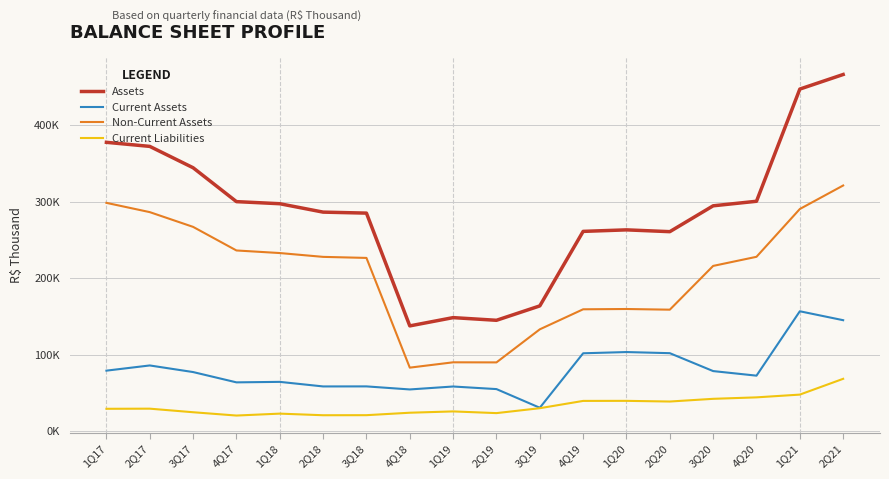

Reading left to right, list all the values displayed in this chart.

Assets: 1Q17=377527	2Q17=372205	3Q17=344296	4Q17=300009	1Q18=297273	2Q18=286299	3Q18=285001	4Q18=137607	1Q19=148424	2Q19=144930	3Q19=163739	4Q19=261125	1Q20=263110	2Q20=260759	3Q20=294549	4Q20=300478	1Q21=447094	2Q21=466154
Current Assets: 1Q17=79126	2Q17=85915	3Q17=77279	4Q17=63821	1Q18=64462	2Q18=58486	3Q18=58550	4Q18=54555	1Q19=58404	2Q19=55018	3Q19=30622	4Q19=101823	1Q20=103429	2Q20=101953	3Q20=78554	4Q20=72577	1Q21=156722	2Q21=145057
Non-Current Assets: 1Q17=298401	2Q17=286290	3Q17=267017	4Q17=236188	1Q18=232811	2Q18=227813	3Q18=226451	4Q18=83052	1Q19=90020	2Q19=89912	3Q19=133117	4Q19=159302	1Q20=159681	2Q20=158806	3Q20=215995	4Q20=227901	1Q21=290372	2Q21=321097
Current Liabilities: 1Q17=29271	2Q17=29439	3Q17=24770	4Q17=20450	1Q18=22956	2Q18=20853	3Q18=20929	4Q18=24136	1Q19=25849	2Q19=23625	3Q19=30045	4Q19=39575	1Q20=39660	2Q20=38769	3Q20=42306	4Q20=44213	1Q21=47818	2Q21=68450